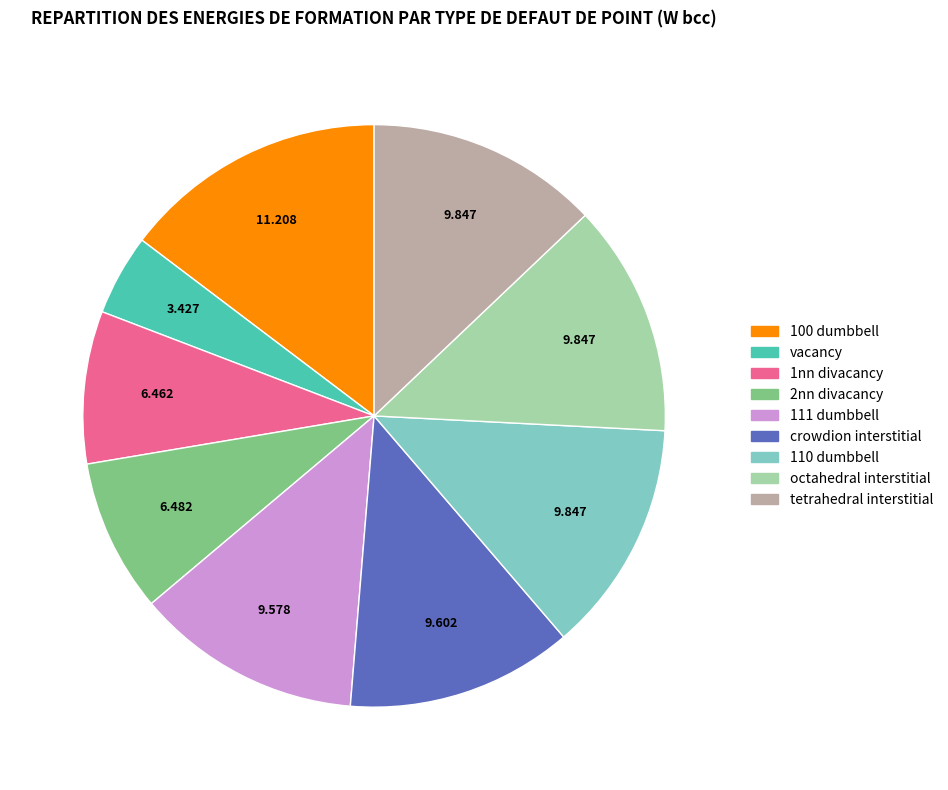

Is there any slice that represents more than half of the pie?

No